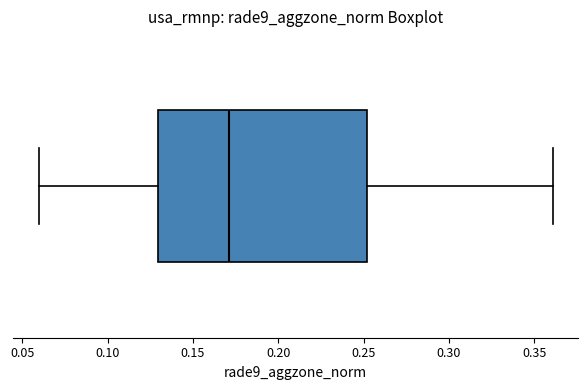

Where does the median line of the box sit on the x-axis? The values are not printed on the chart, so give them approximately, as read against the axis.

0.17